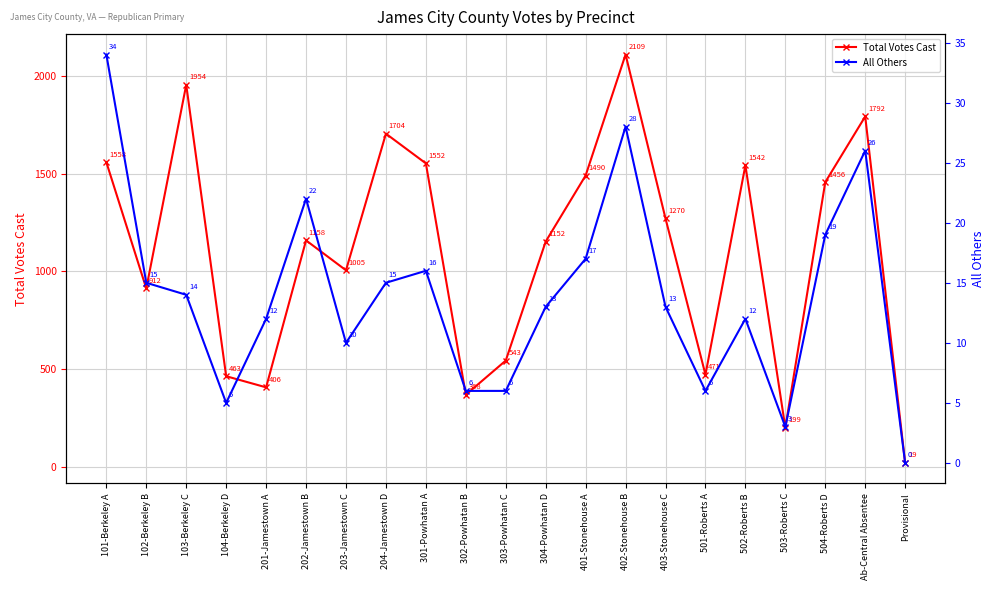

Between 204-Jamestown D and 502-Roberts B, which is larger?

204-Jamestown D